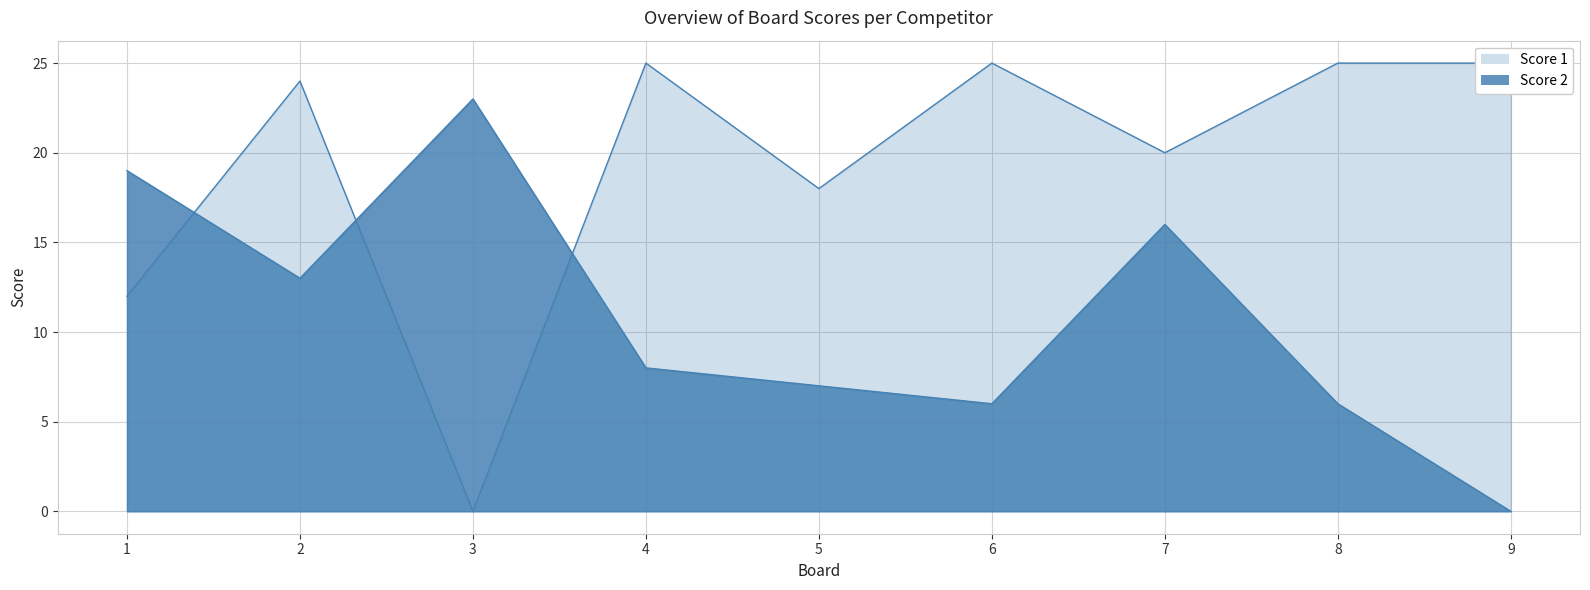

Reading right to left, transcribe all the data shown in this chart.

Score 1: 25	25	20	25	18	25	0	24	12
Score 2: 0	6	16	6	7	8	23	13	19